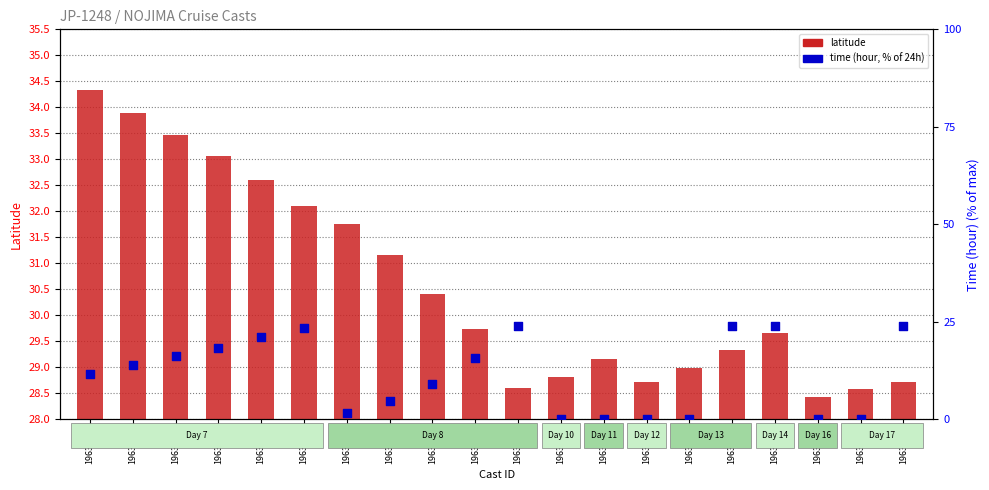

Which series has the largest total across all categories?

latitude